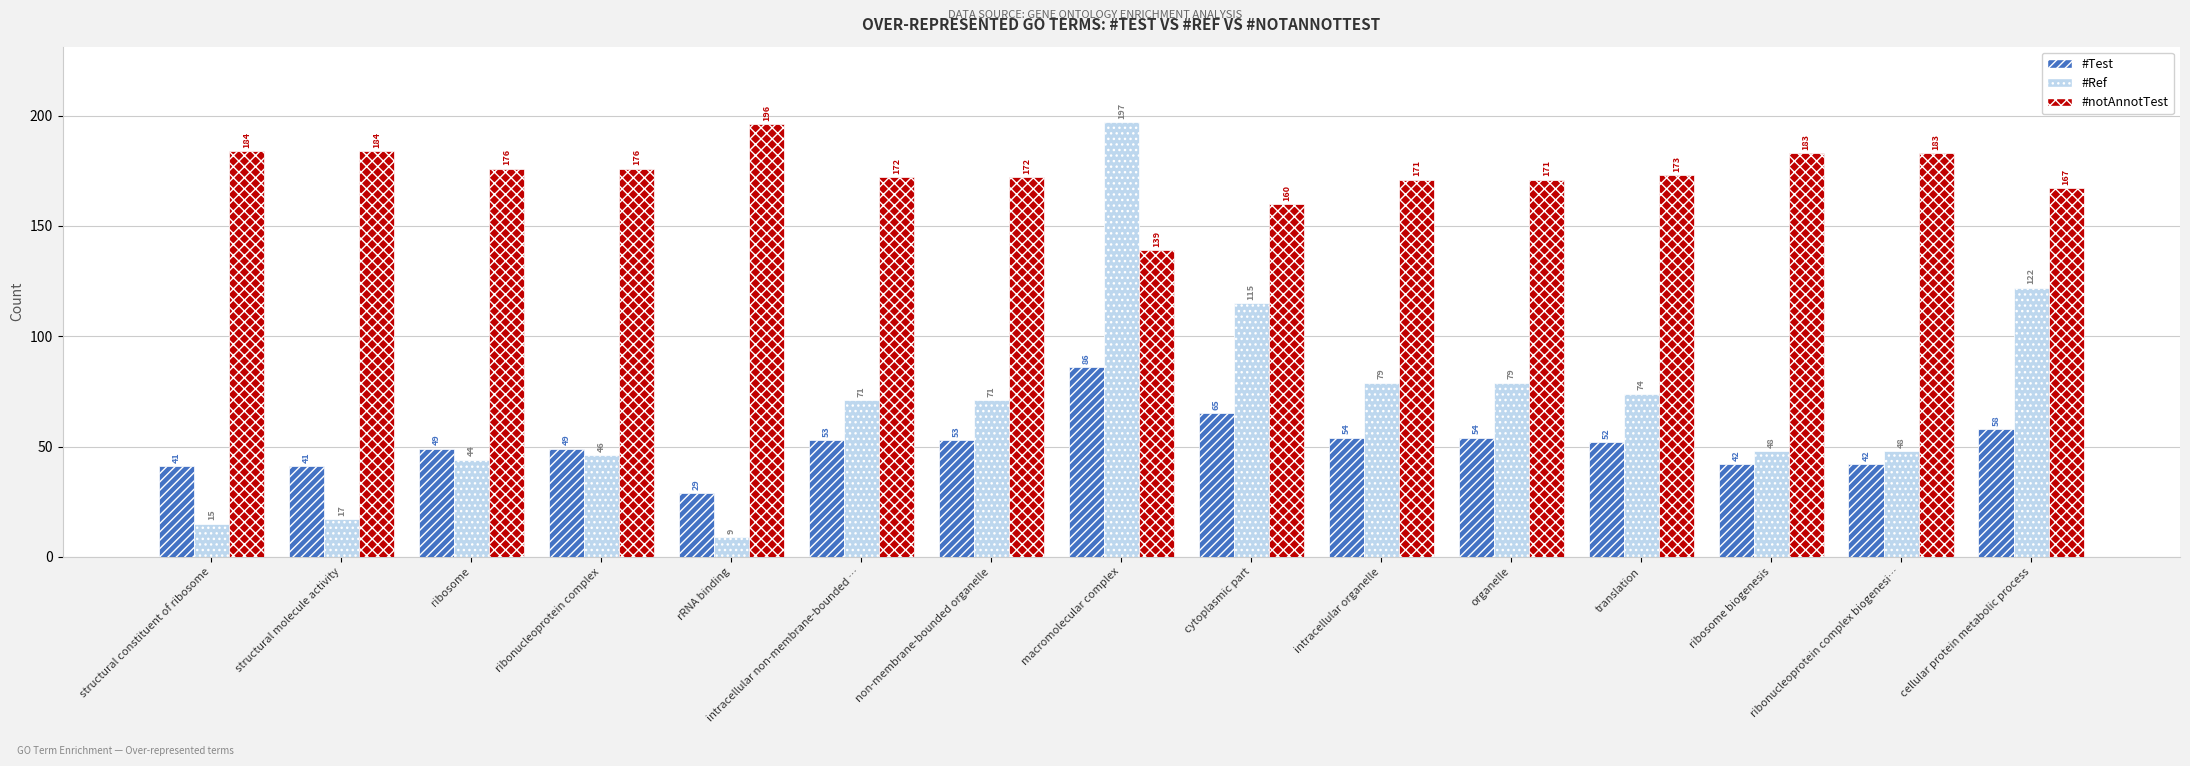

Reading left to right, what are all the values shown in this chart?

#Test: structural constituent of ribosome=41	structural molecule activity=41	ribosome=49	ribonucleoprotein complex=49	rRNA binding=29	intracellular non-membrane-bounded …=53	non-membrane-bounded organelle=53	macromolecular complex=86	cytoplasmic part=65	intracellular organelle=54	organelle=54	translation=52	ribosome biogenesis=42	ribonucleoprotein complex biogenesi…=42	cellular protein metabolic process=58
#Ref: structural constituent of ribosome=15	structural molecule activity=17	ribosome=44	ribonucleoprotein complex=46	rRNA binding=9	intracellular non-membrane-bounded …=71	non-membrane-bounded organelle=71	macromolecular complex=197	cytoplasmic part=115	intracellular organelle=79	organelle=79	translation=74	ribosome biogenesis=48	ribonucleoprotein complex biogenesi…=48	cellular protein metabolic process=122
#notAnnotTest: structural constituent of ribosome=184	structural molecule activity=184	ribosome=176	ribonucleoprotein complex=176	rRNA binding=196	intracellular non-membrane-bounded …=172	non-membrane-bounded organelle=172	macromolecular complex=139	cytoplasmic part=160	intracellular organelle=171	organelle=171	translation=173	ribosome biogenesis=183	ribonucleoprotein complex biogenesi…=183	cellular protein metabolic process=167